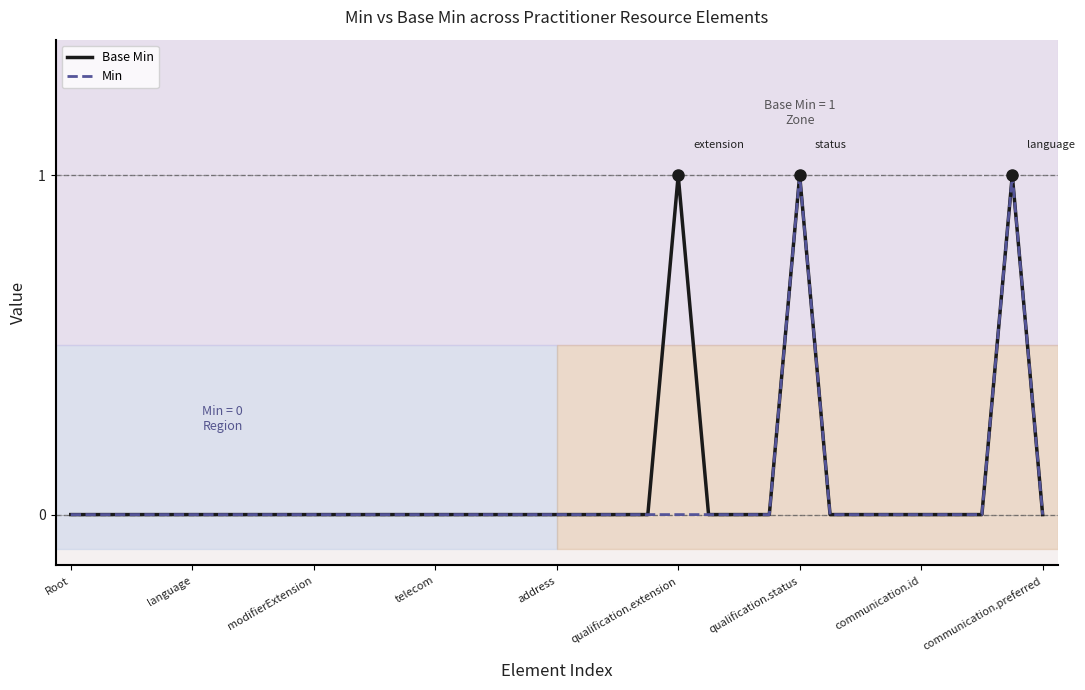

Is it true that Base Min equals 0 at telecom?

True